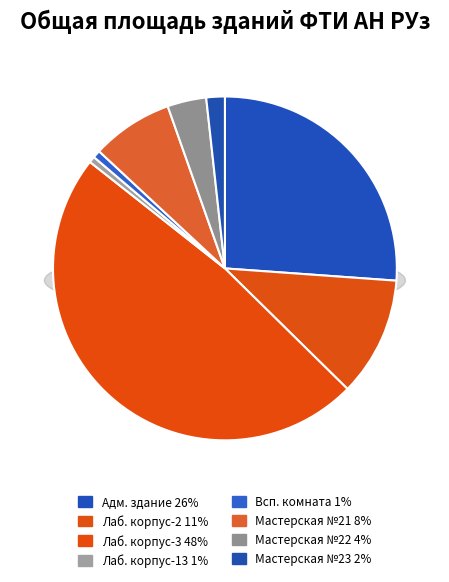

Does any single category account for the majority?

No